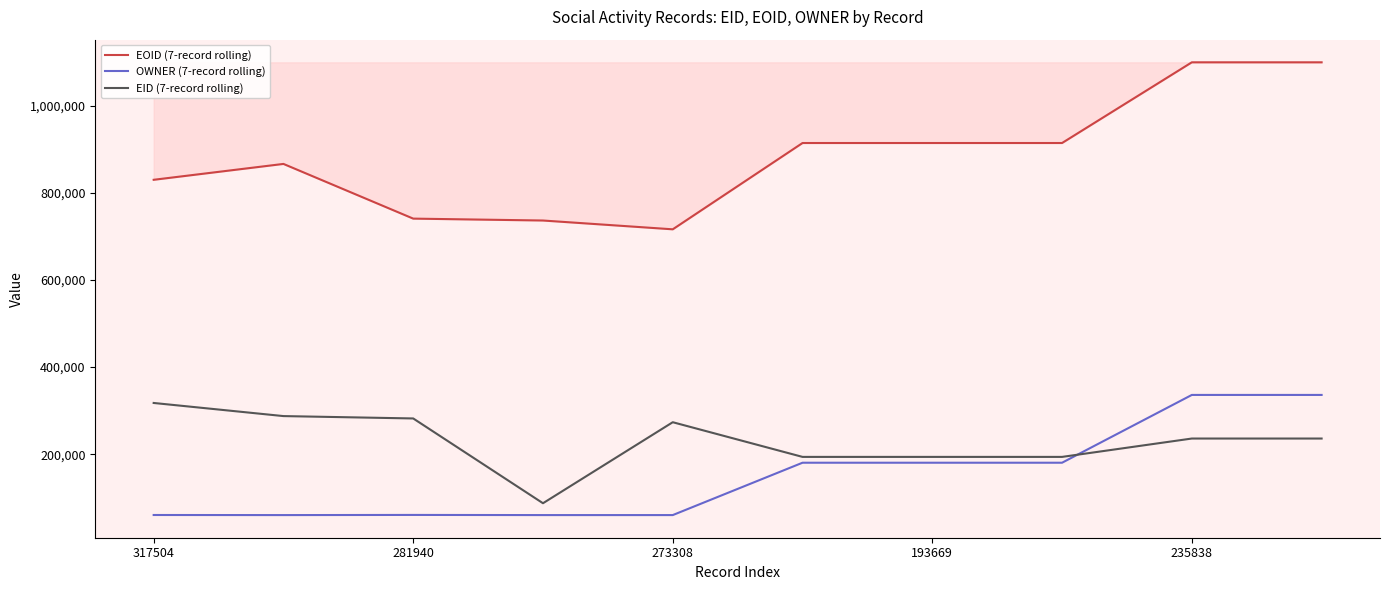

How many times do EID (7-record rolling) and OWNER (7-record rolling) cross each other?

1